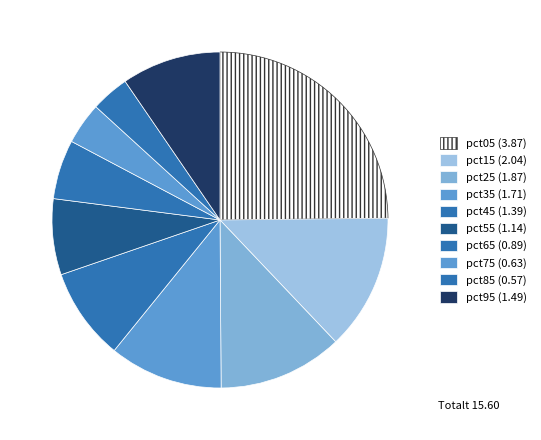

Which category has the smallest portion of the pie?

pct85